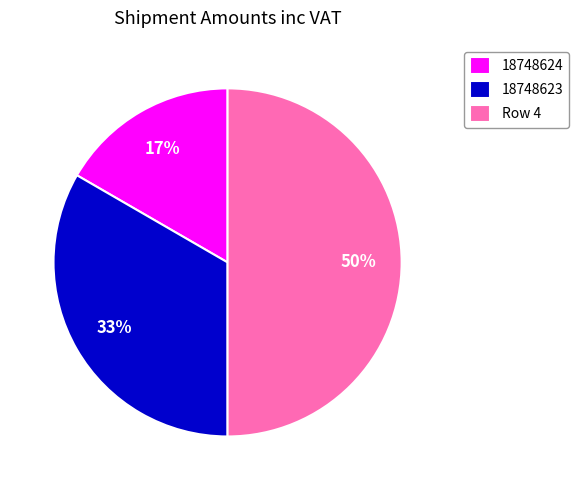

Is 18748623 the majority of the pie?

No